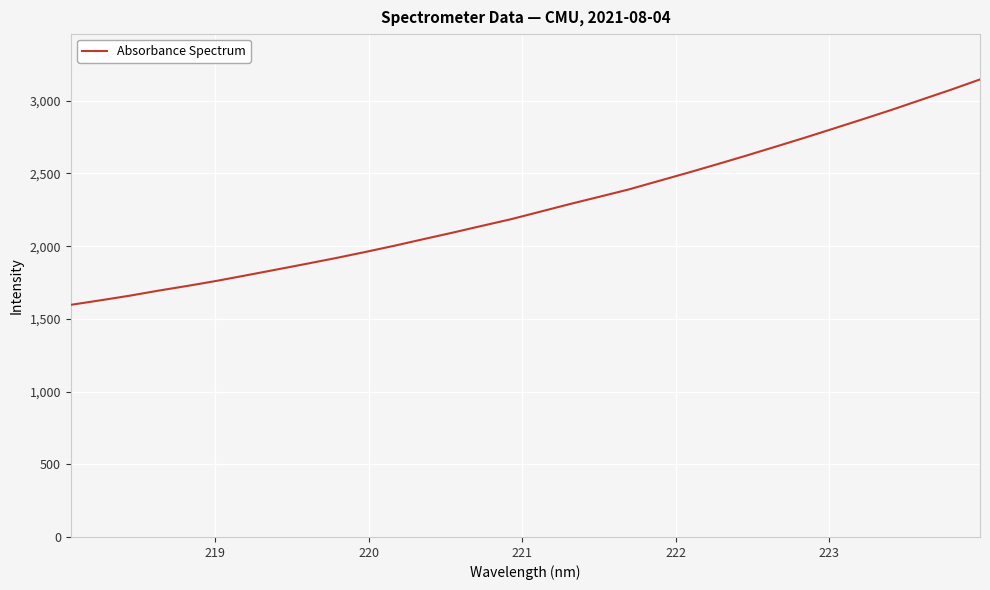

What is the difference between the maximum and minimum values?

1550.0